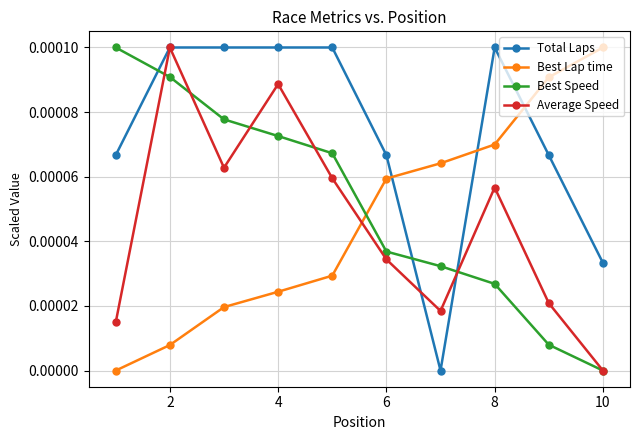

Count the Average Speed values in the range 0 to 1.

10